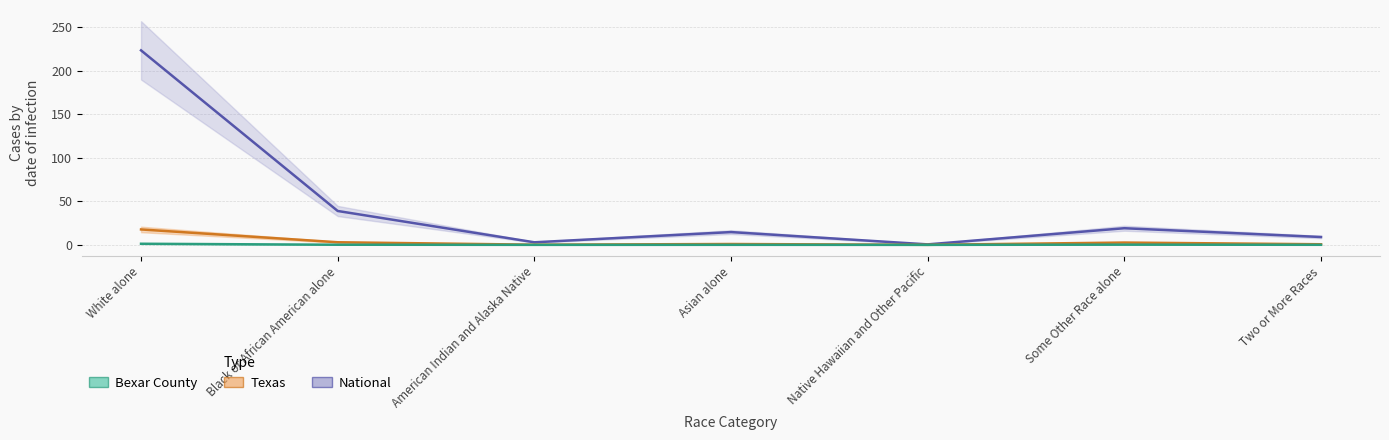

The National series shows 53.4 at Black or African American alone. True or false?

False